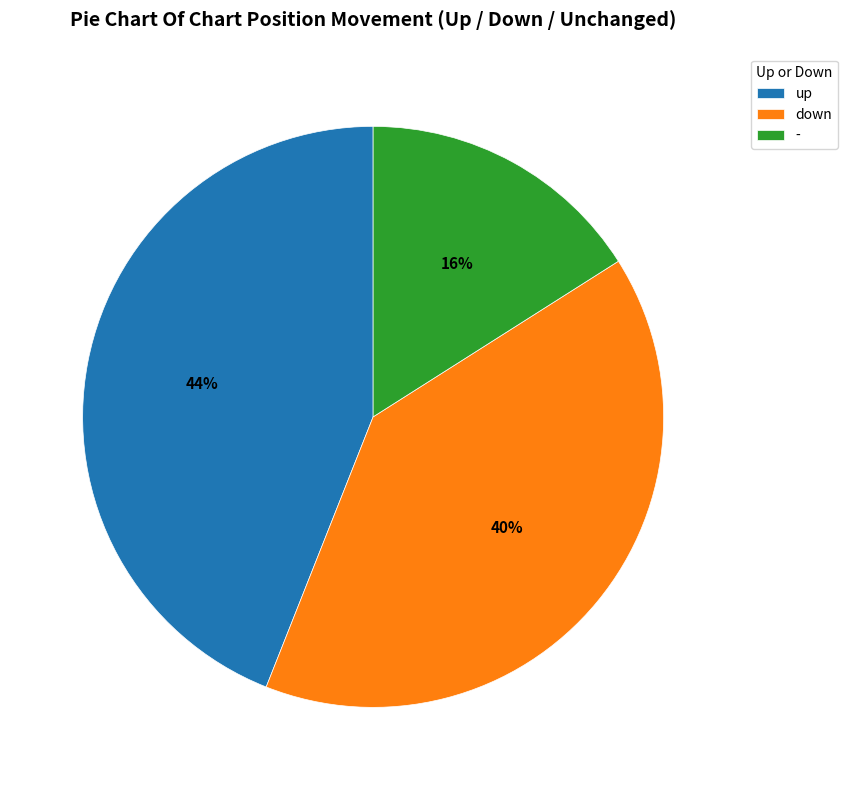

Count the number of slices in the pie.

3